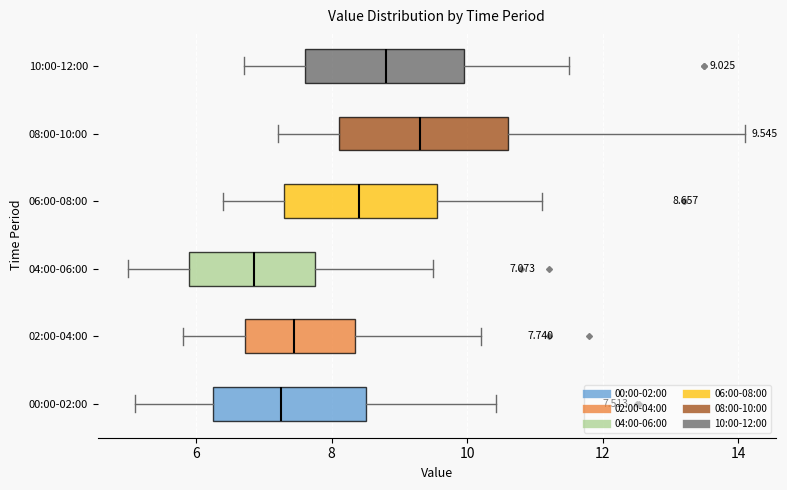

Which box's median line is the furthest to the right?

08:00-10:00